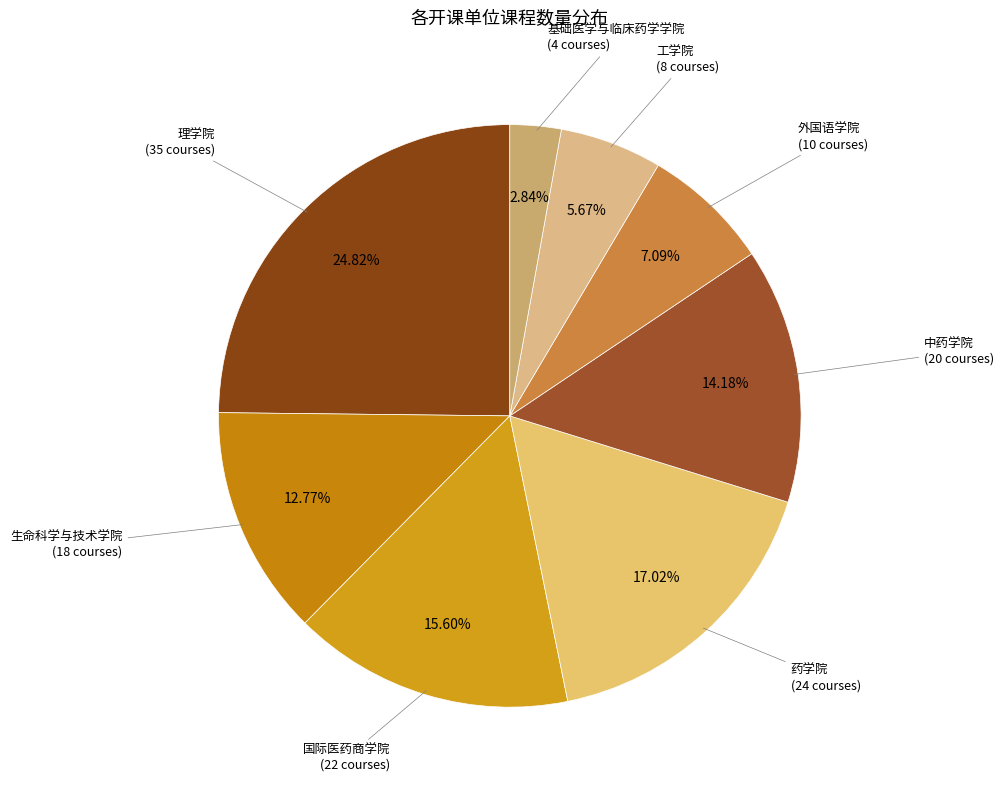

How many segments does this pie chart have?

8